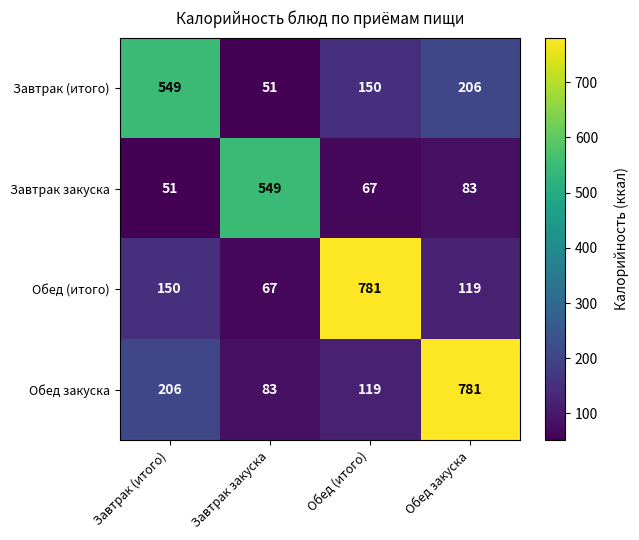

Which series has the largest total across all categories?

Обед закуска